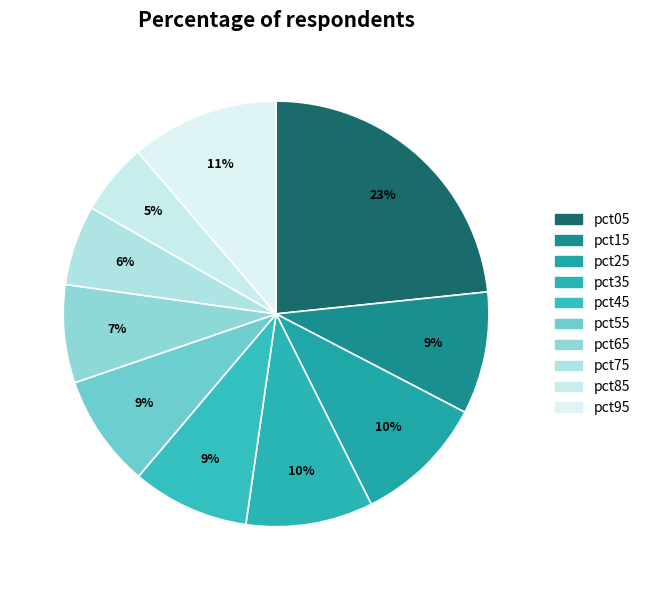

How many segments does this pie chart have?

10